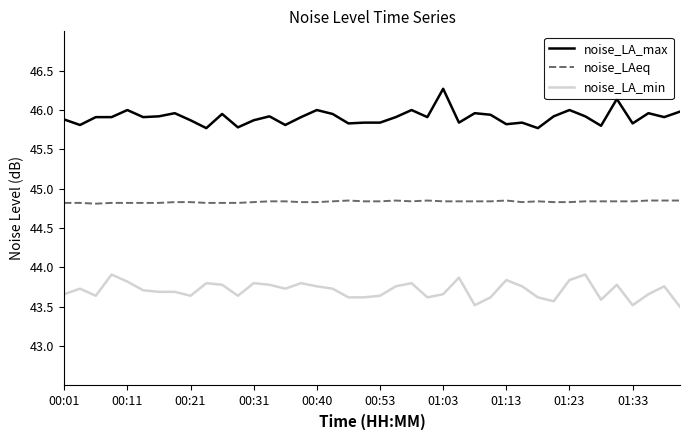

True or false: noise_LA_min and noise_LA_max cross at least once.

False